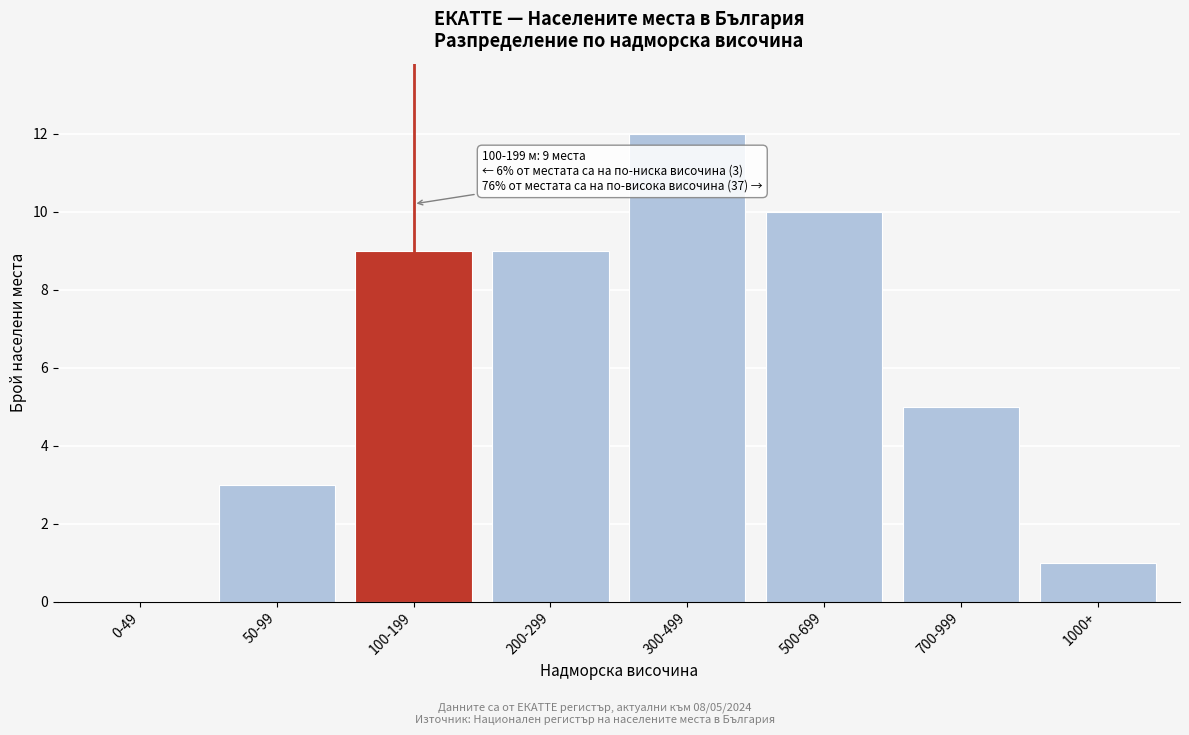

Reading right to left, transcribe all the data shown in this chart.

1000+=1	700-999=5	500-699=10	300-499=12	200-299=9	100-199=9	50-99=3	0-49=0